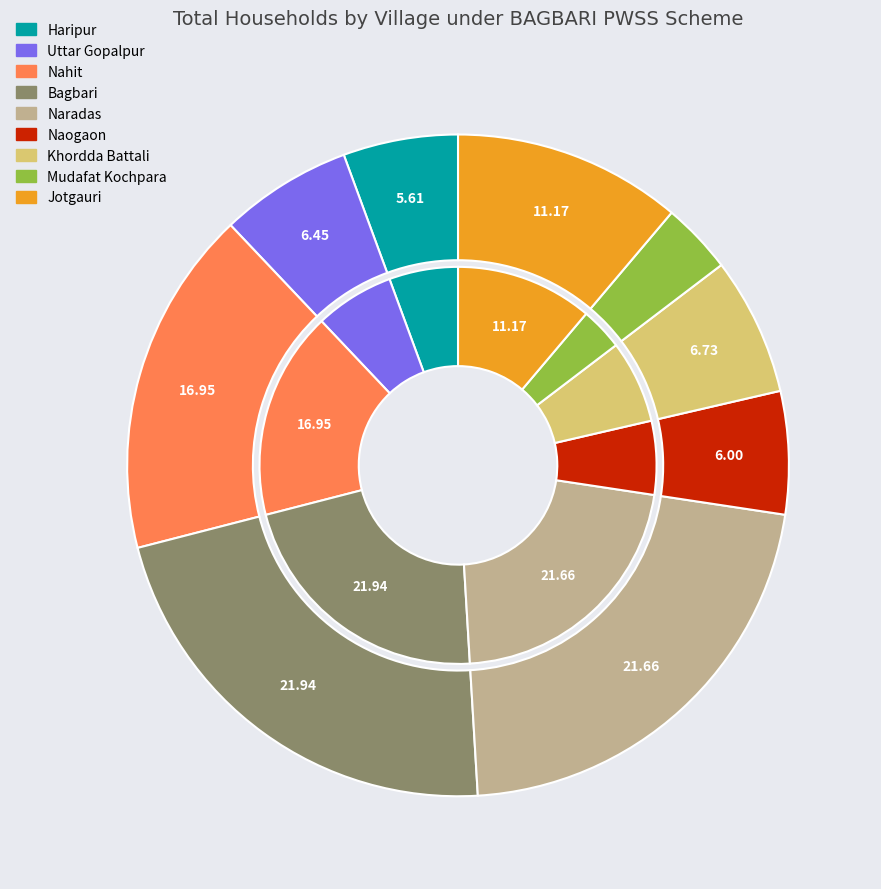

Is there a majority slice in this chart?

No